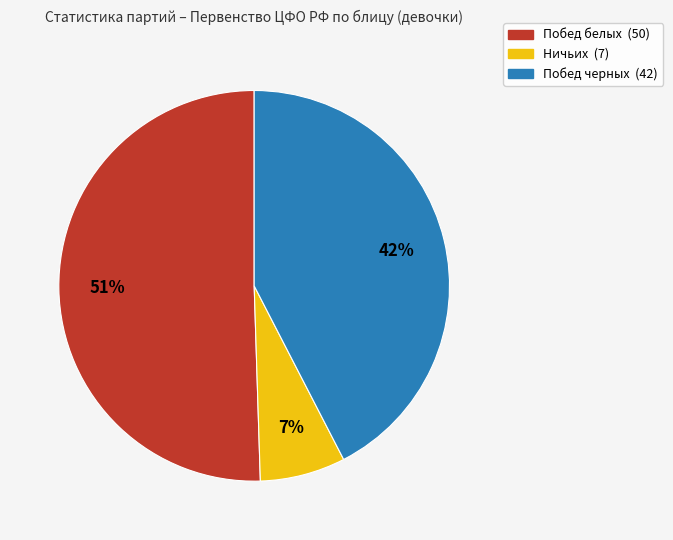

What is the ratio of the value at Побед белых to the value at Побед черных?

1.2